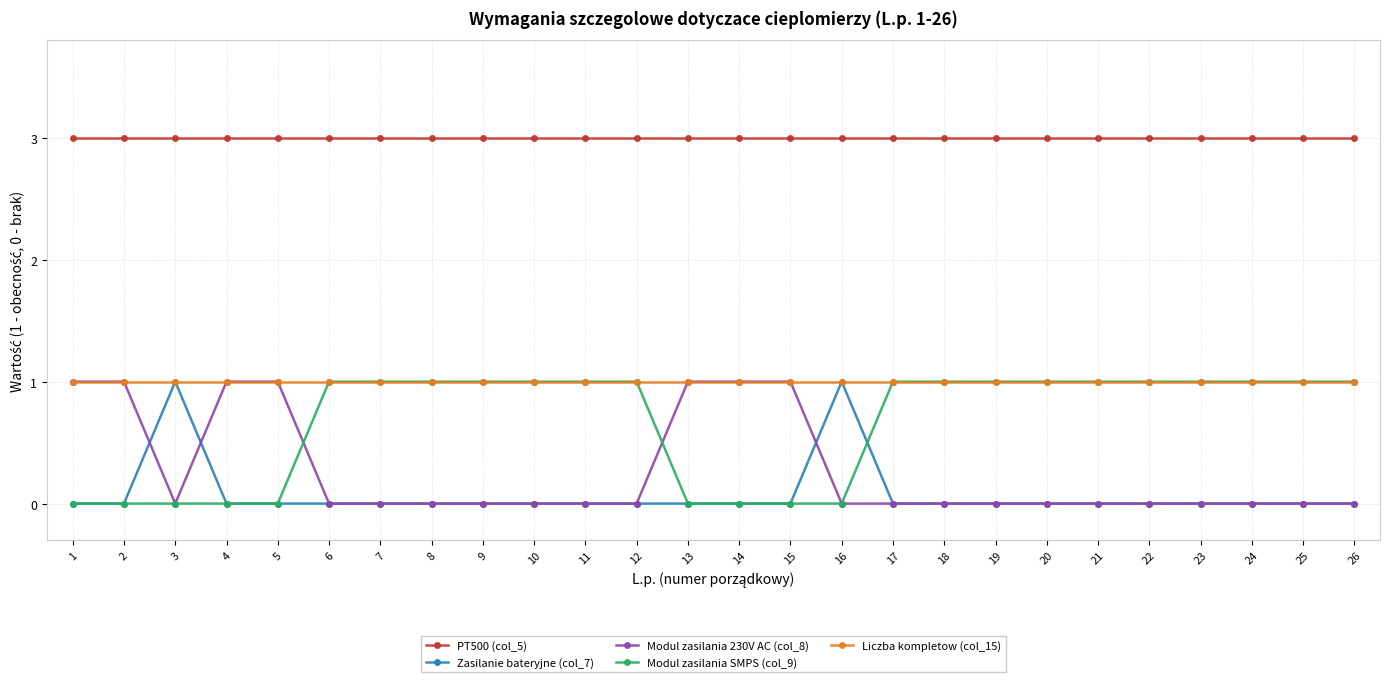

Reading right to left, extract all data points from this chart.

PT500 (col_5): 3	3	3	3	3	3	3	3	3	3	3	3	3	3	3	3	3	3	3	3	3	3	3	3	3	3
Zasilanie bateryjne (col_7): 0	0	0	0	0	0	0	0	0	0	1	0	0	0	0	0	0	0	0	0	0	0	0	1	0	0
Modul zasilania 230V AC (col_8): 0	0	0	0	0	0	0	0	0	0	0	1	1	1	0	0	0	0	0	0	0	1	1	0	1	1
Modul zasilania SMPS (col_9): 1	1	1	1	1	1	1	1	1	1	0	0	0	0	1	1	1	1	1	1	1	0	0	0	0	0
Liczba kompletow (col_15): 1	1	1	1	1	1	1	1	1	1	1	1	1	1	1	1	1	1	1	1	1	1	1	1	1	1